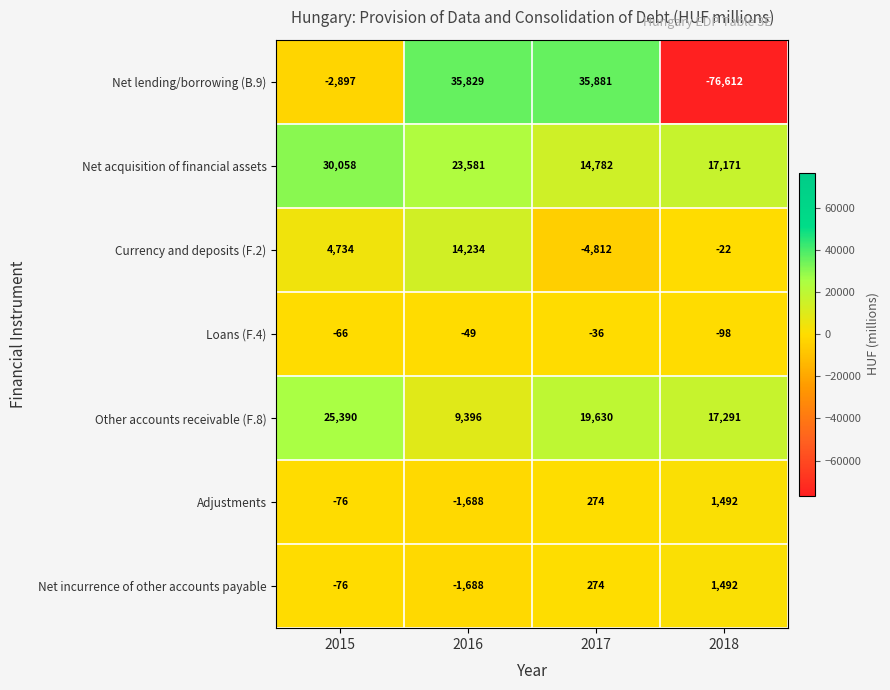

At which category does the chart reach its peak across all series?

2017